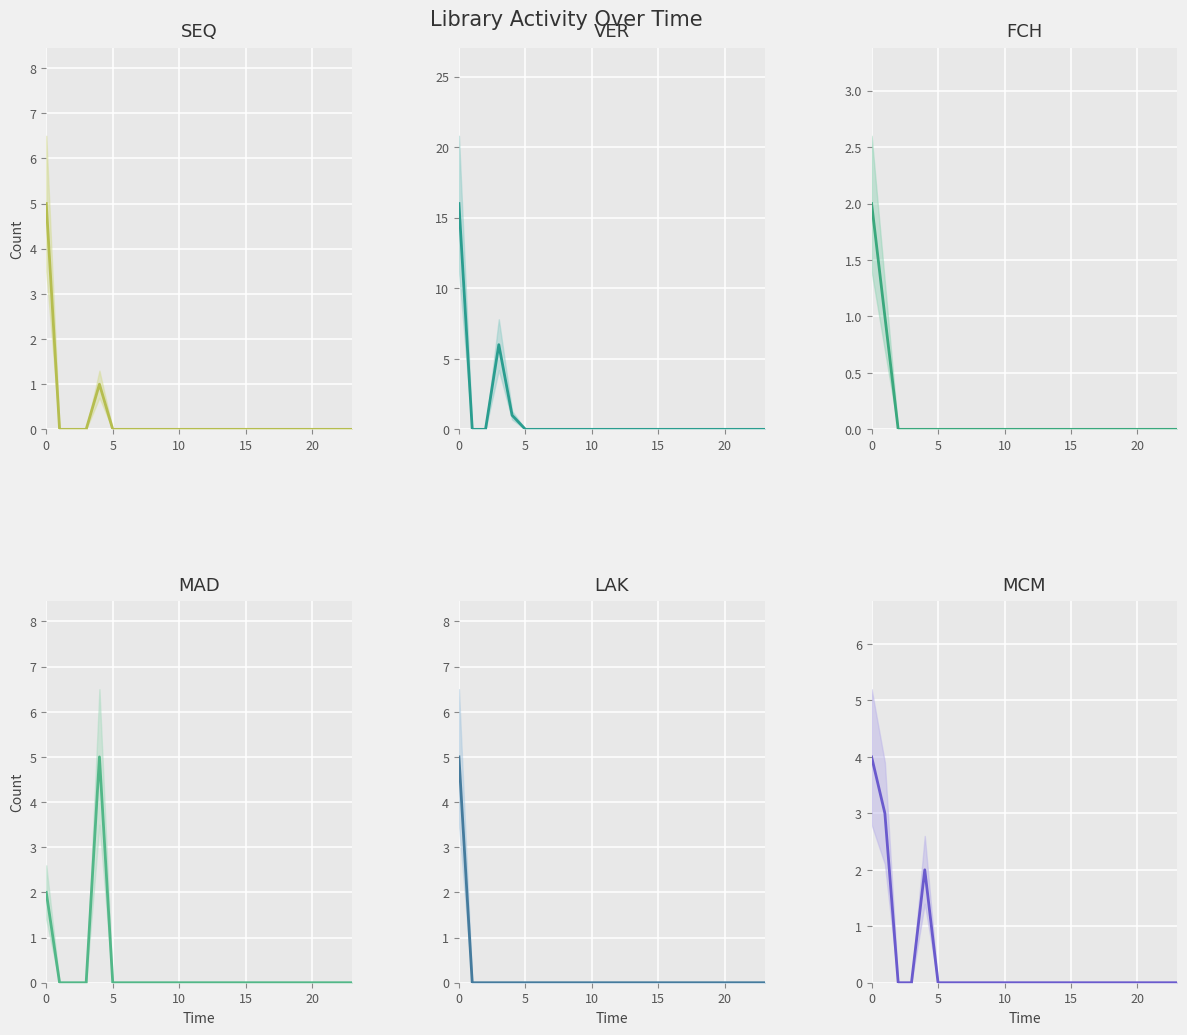

Reading left to right, transcribe all the data shown in this chart.

SEQ: 5	0	0	0	1	0	0	0	0	0	0	0	0	0	0	0	0	0	0	0	0	0	0	0
VER: 16	0	0	6	1	0	0	0	0	0	0	0	0	0	0	0	0	0	0	0	0	0	0	0
FCH: 2	1	0	0	0	0	0	0	0	0	0	0	0	0	0	0	0	0	0	0	0	0	0	0
MAD: 2	0	0	0	5	0	0	0	0	0	0	0	0	0	0	0	0	0	0	0	0	0	0	0
LAK: 5	0	0	0	0	0	0	0	0	0	0	0	0	0	0	0	0	0	0	0	0	0	0	0
MCM: 4	3	0	0	2	0	0	0	0	0	0	0	0	0	0	0	0	0	0	0	0	0	0	0